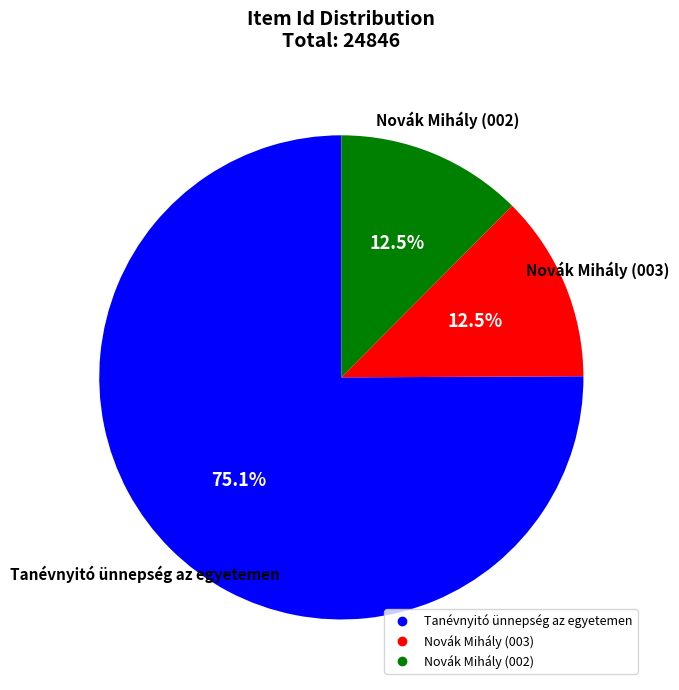

To the nearest percent, what is the average slice percentage?

33%